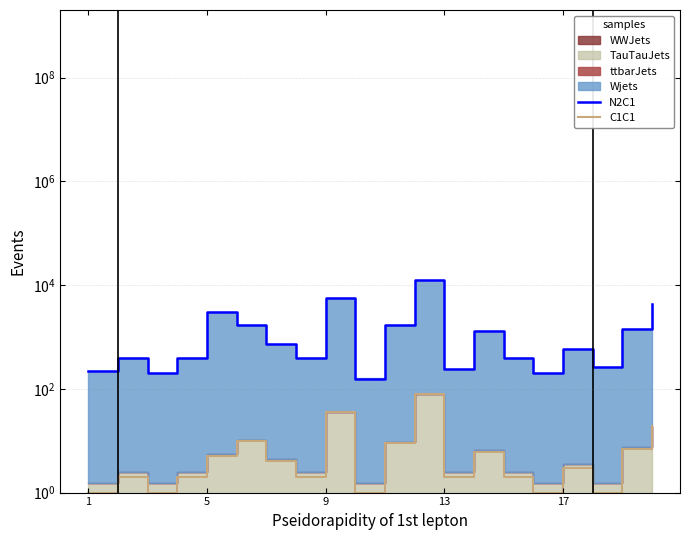

At how many categories does at least one series exceed 372?

14